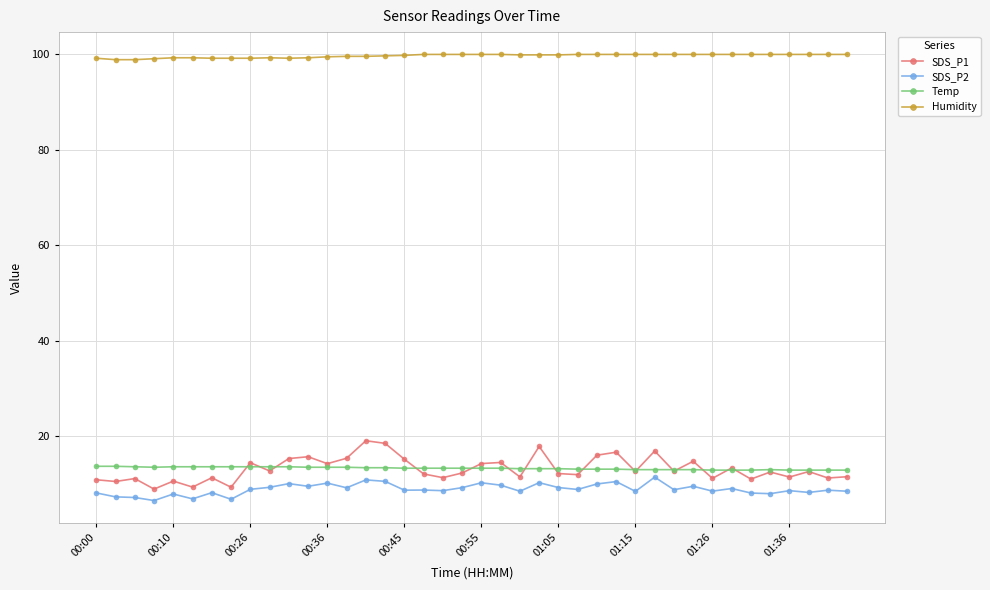

What is the average value of the Humidity series?

99.6